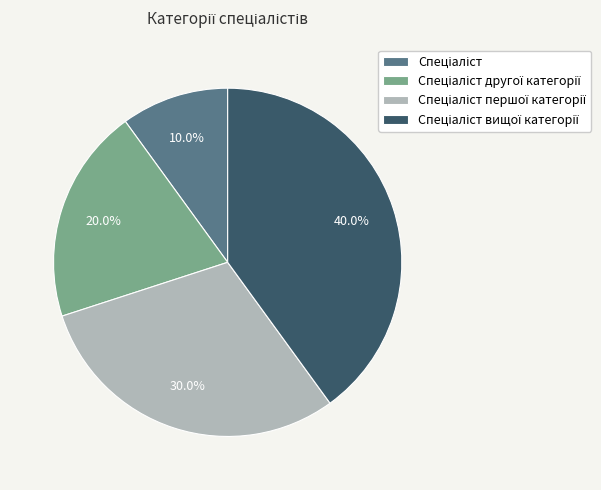

Does any single category account for the majority?

No